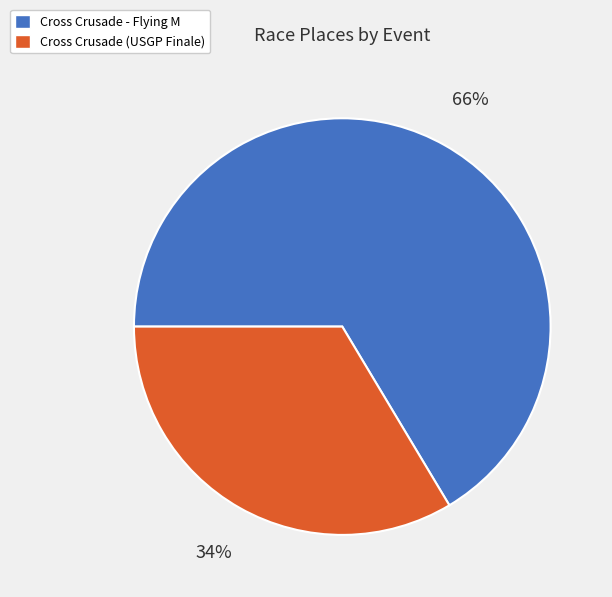

Which has a higher value, Cross Crusade - Flying M or Cross Crusade (USGP Finale)?

Cross Crusade - Flying M